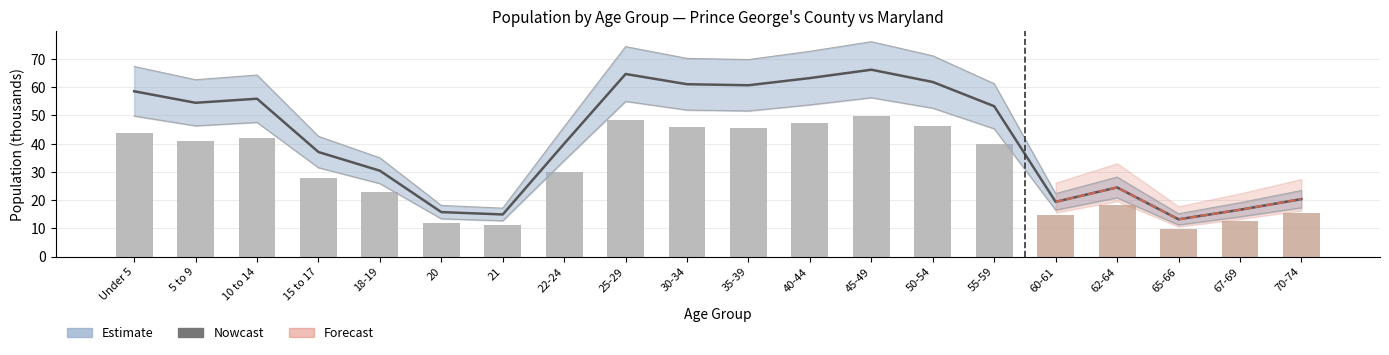

Are the bars horizontal?

No